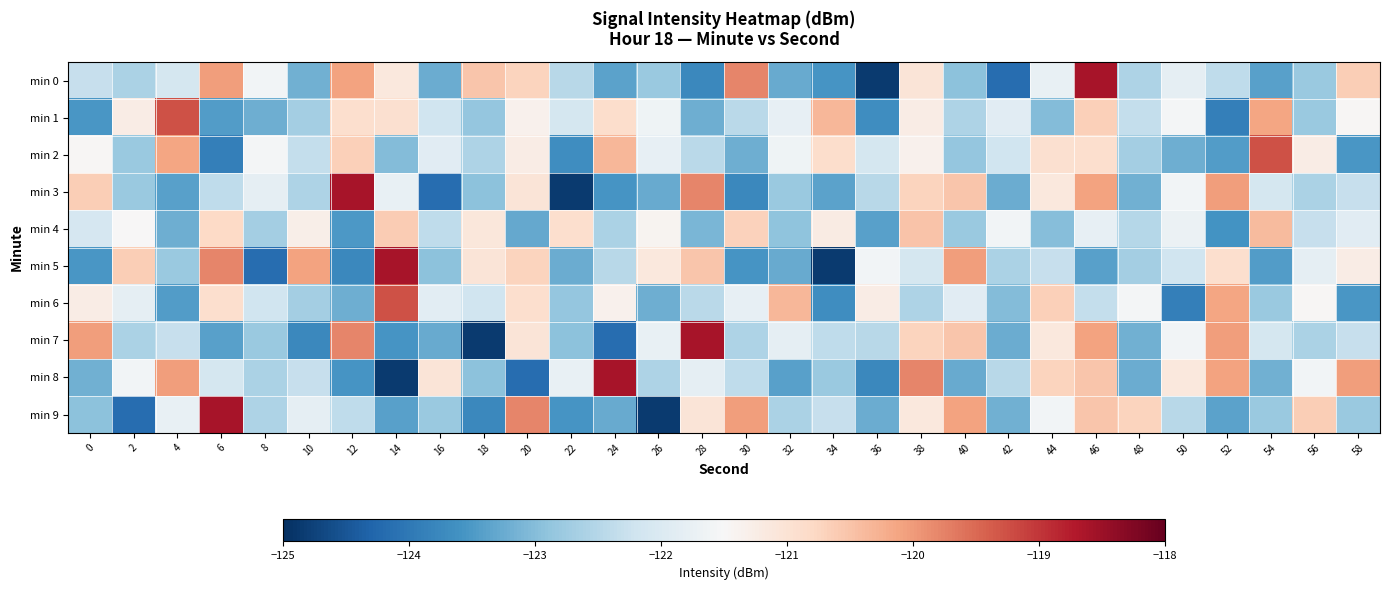

Rank the series by their maximum value, from lowest to highest.

min 4, min 1, min 2, min 6, min 0, min 3, min 5, min 7, min 8, min 9